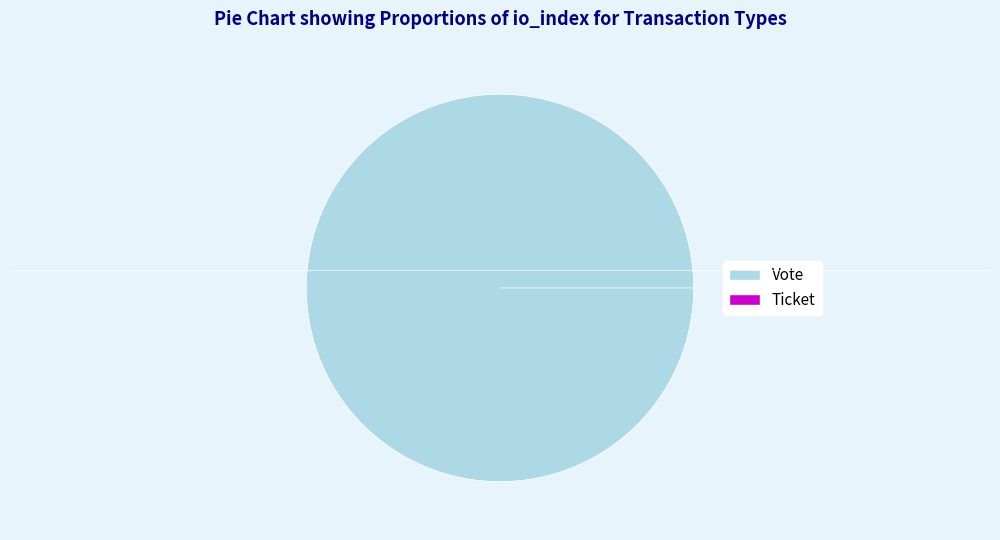

Rank the categories by value from lowest to highest.

Ticket (io_index=0), Vote (io_index=1)